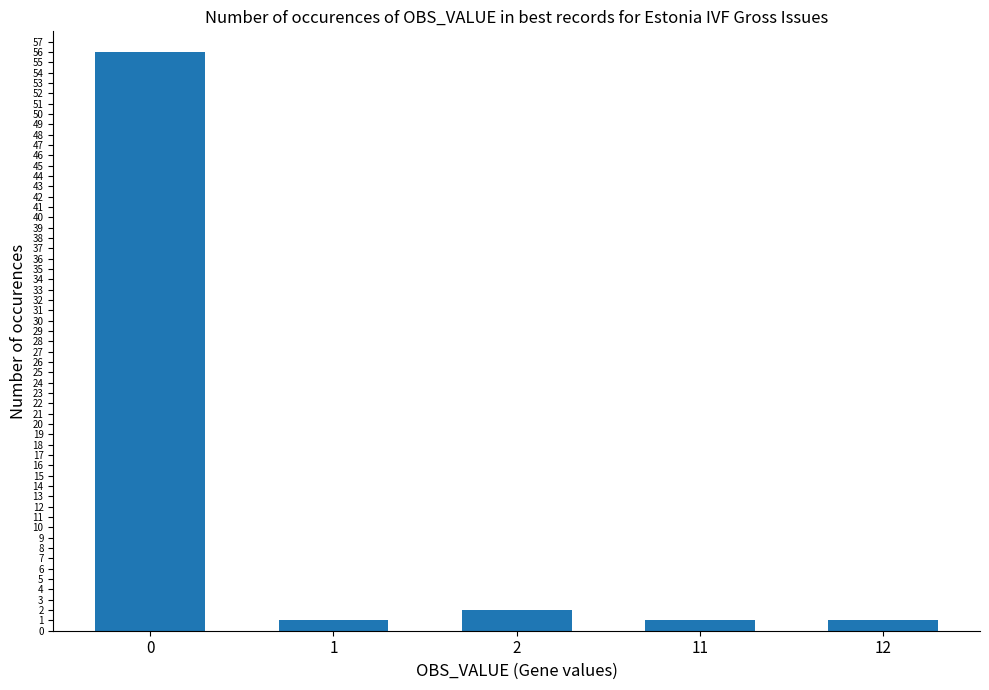

What is the average value?

12